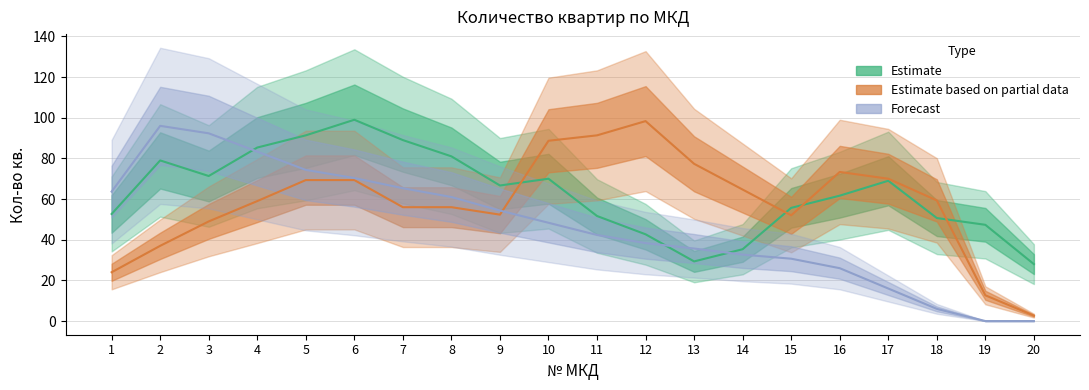

List the series in order of their peak value, highest first.

Estimate based on partial data, Estimate, Forecast